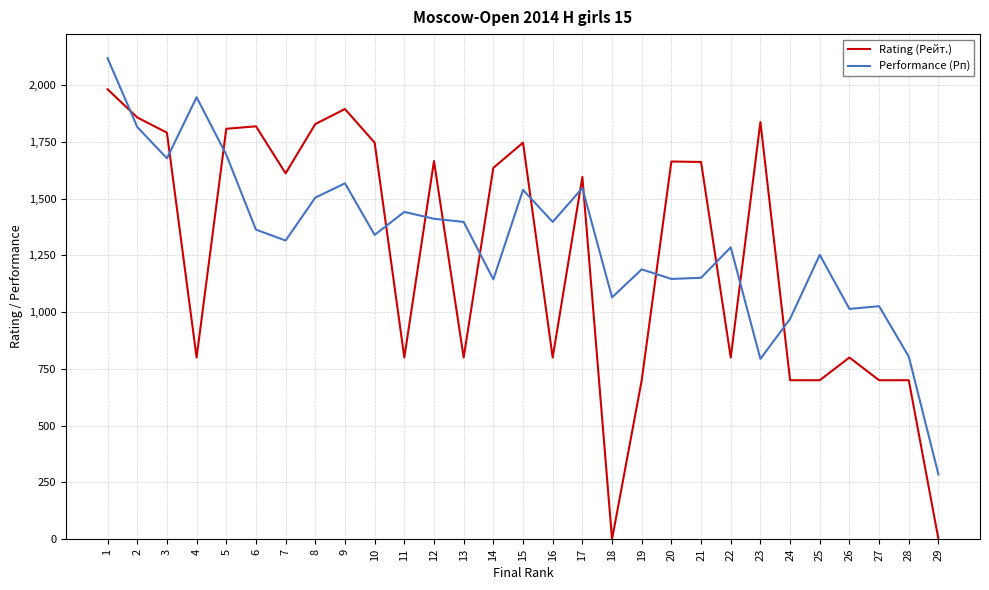

How many intersections are there between Rating (Рейт.) and Performance (Рп)?

14